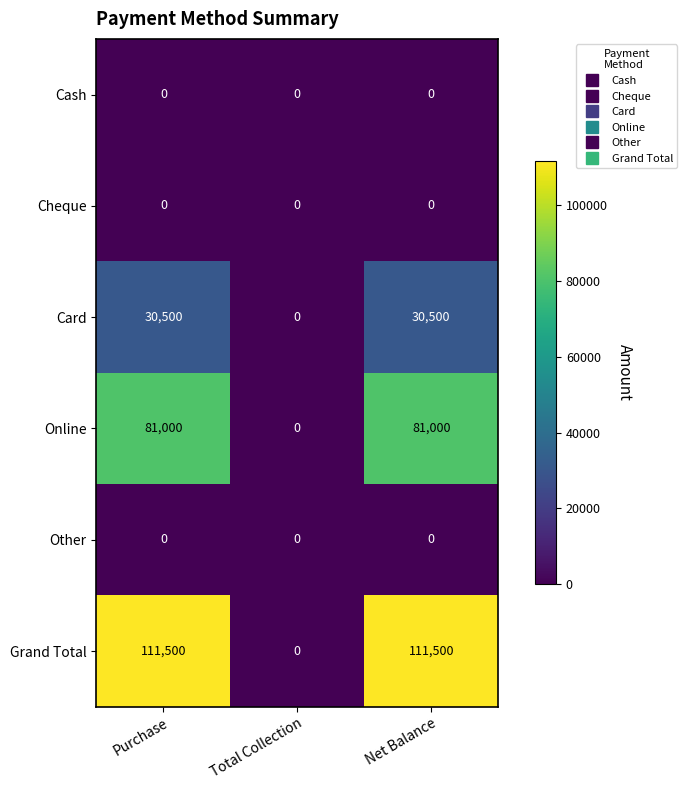

Reading left to right, list all the values displayed in this chart.

Cash: Purchase=0	Total Collection=0	Net Balance=0
Cheque: Purchase=0	Total Collection=0	Net Balance=0
Card: Purchase=30500	Total Collection=0	Net Balance=30500
Online: Purchase=81000	Total Collection=0	Net Balance=81000
Other: Purchase=0	Total Collection=0	Net Balance=0
Grand Total: Purchase=111500	Total Collection=0	Net Balance=111500